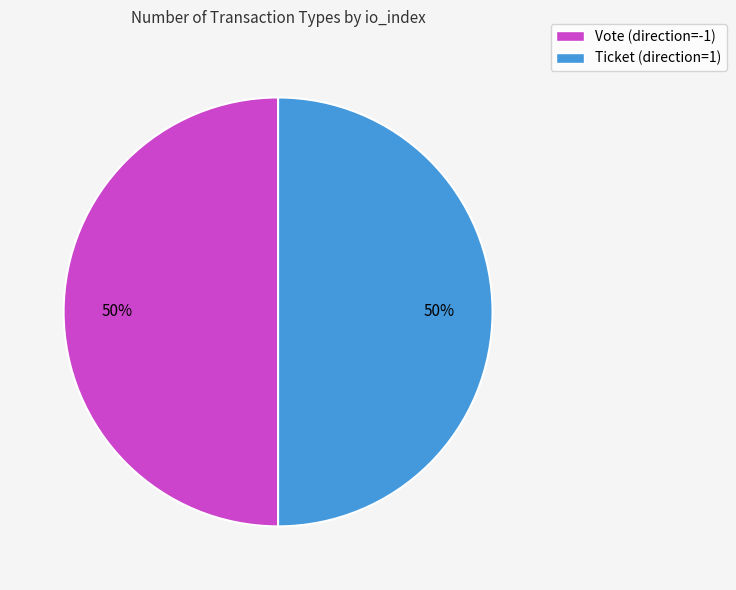

To the nearest percent, what is the average slice percentage?

50%